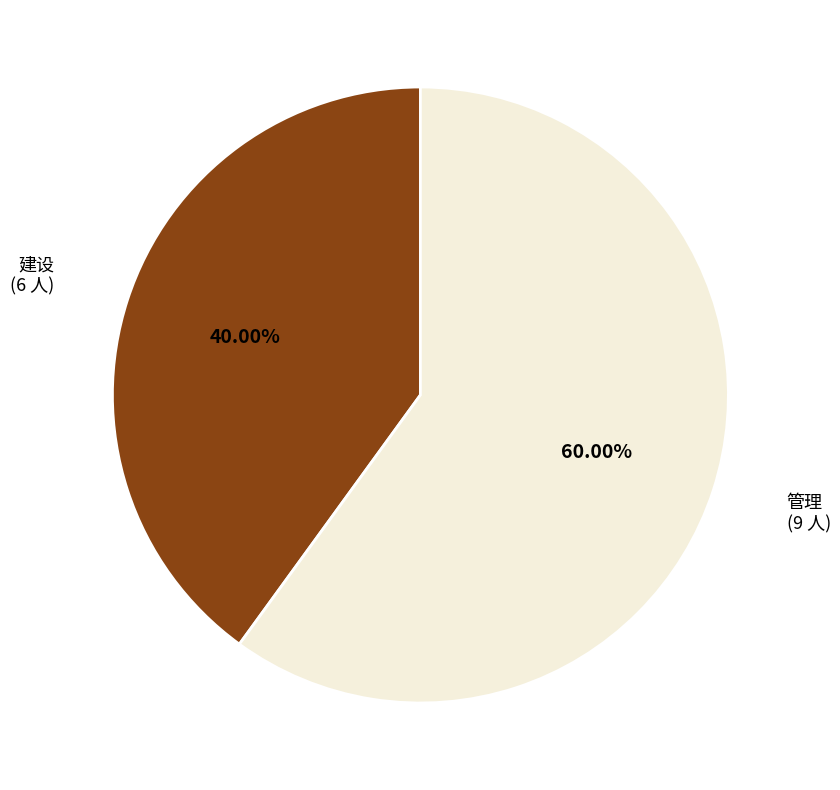

Is there a majority slice in this chart?

Yes